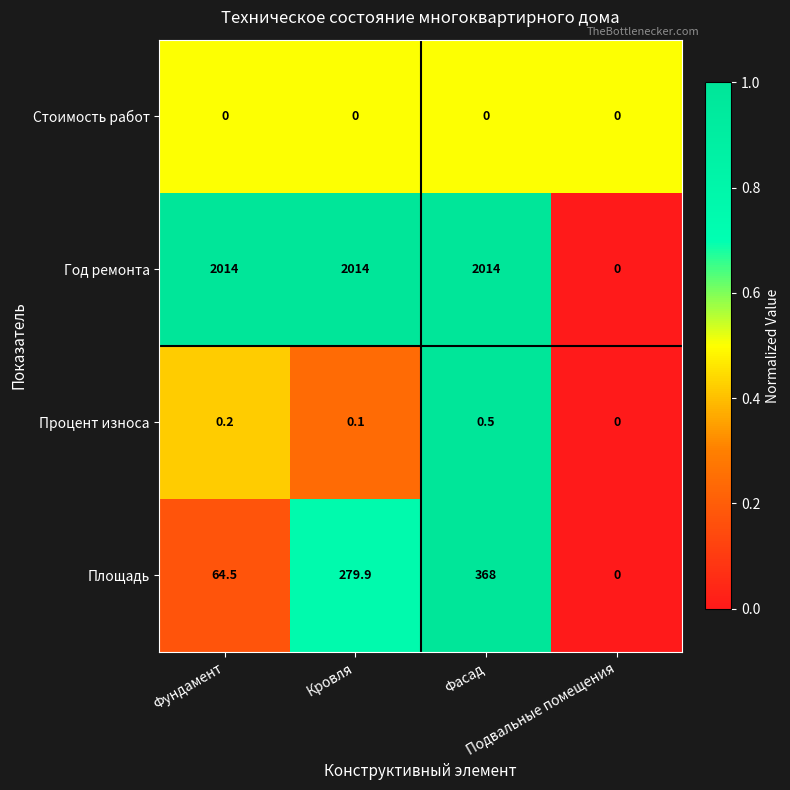

List the series in order of their peak value, highest first.

Год ремонта, Площадь, Процент износа, Стоимость работ